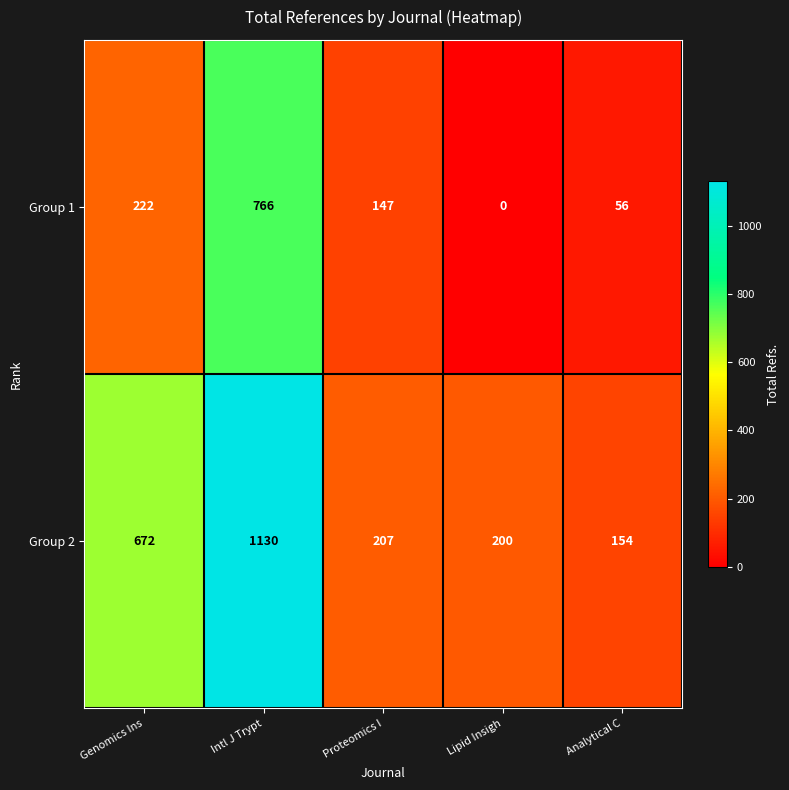

The value of Group 2 at Genomics Ins is 672. True or false?

True